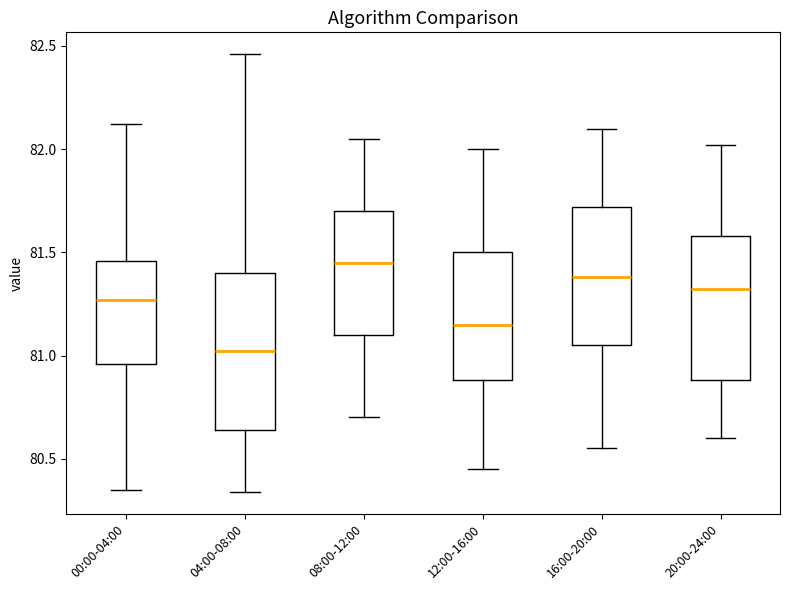

Which box has the highest median line?

08:00-12:00